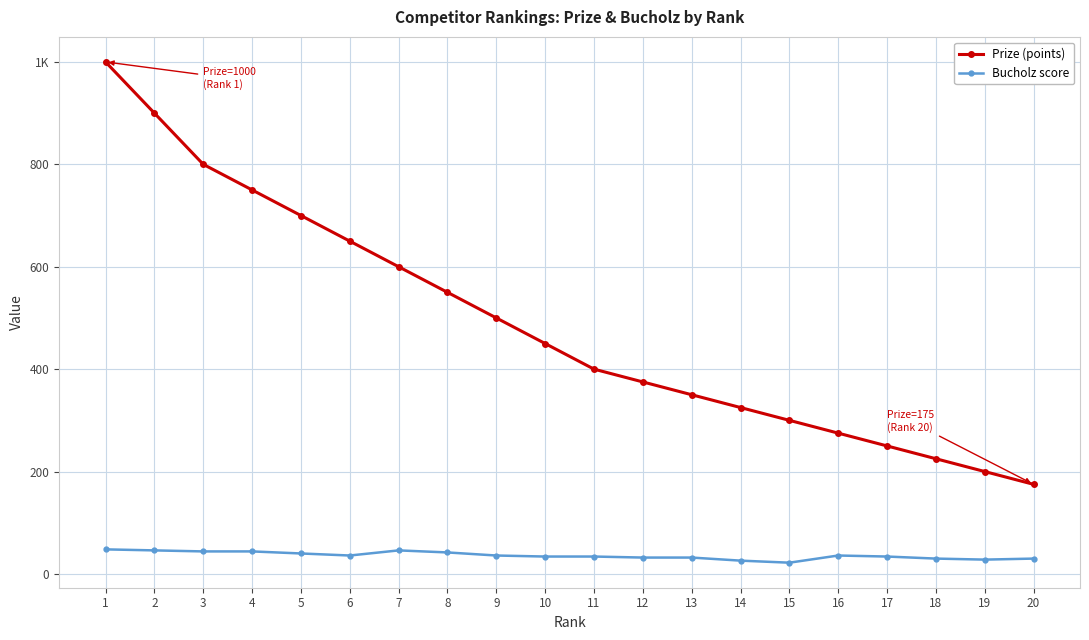

What are all the series names shown in the legend?

Prize (points), Bucholz score